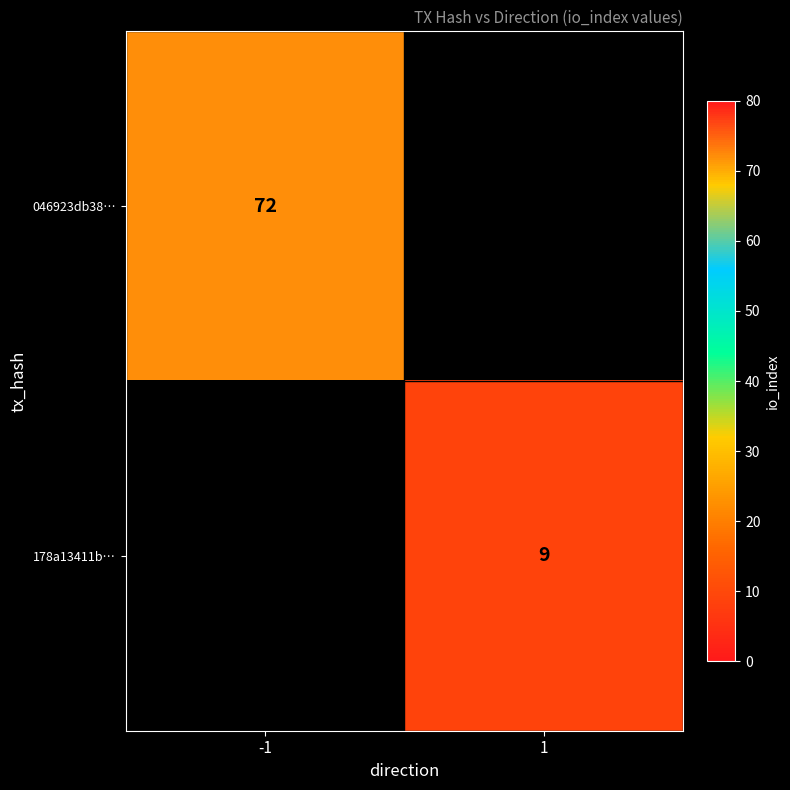

Is it true that 046923db38… equals 72 at -1?

True